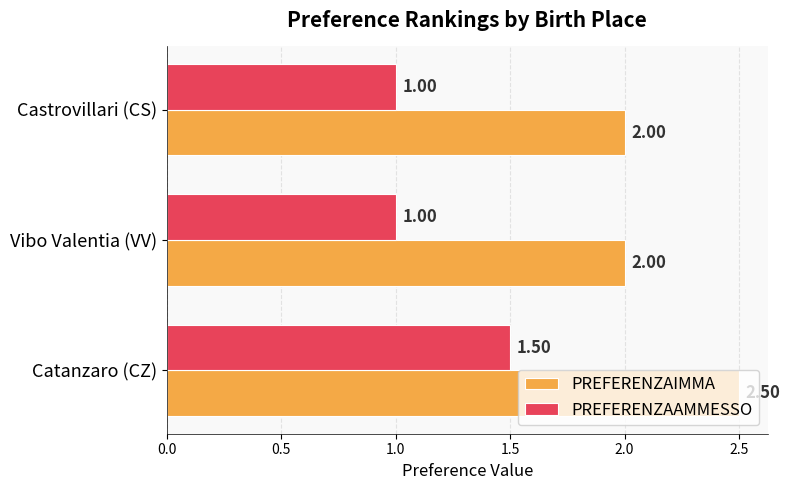

At how many categories does at least one series exceed 1?

3